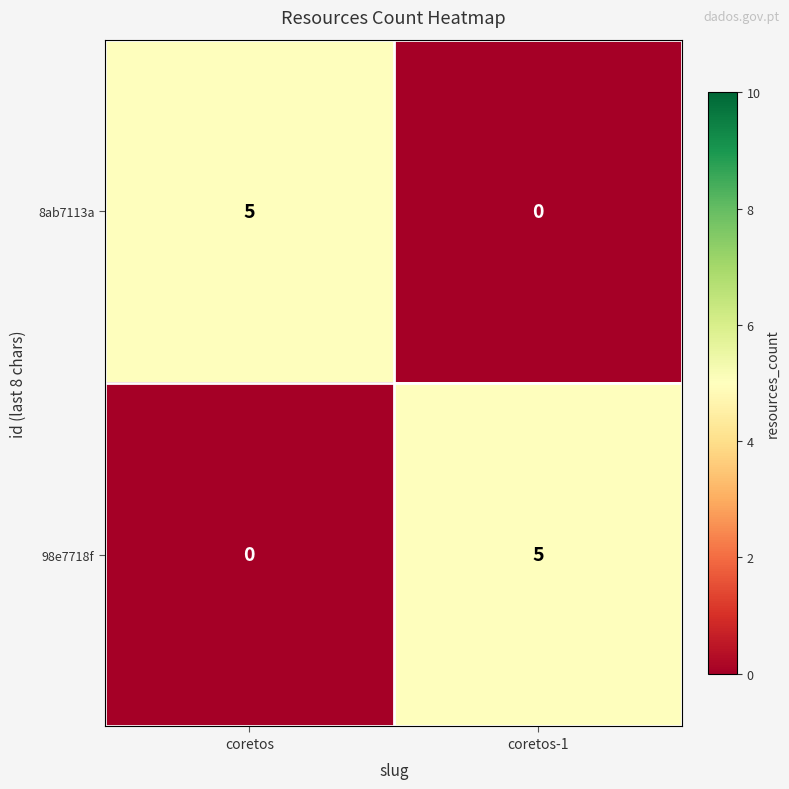

The value of 8ab7113a at coretos-1 is 0. True or false?

True